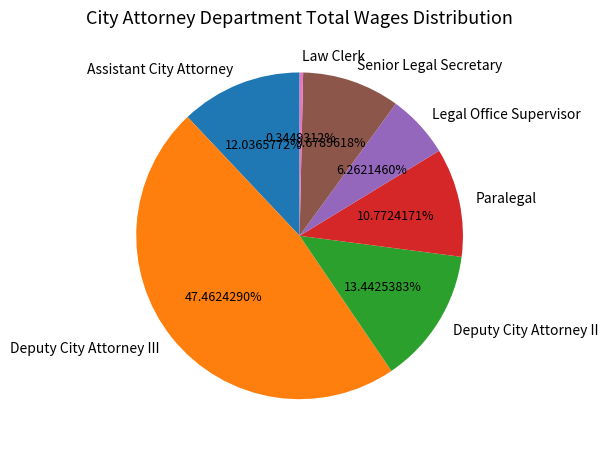

What is the largest slice in the pie chart?

Deputy City Attorney III